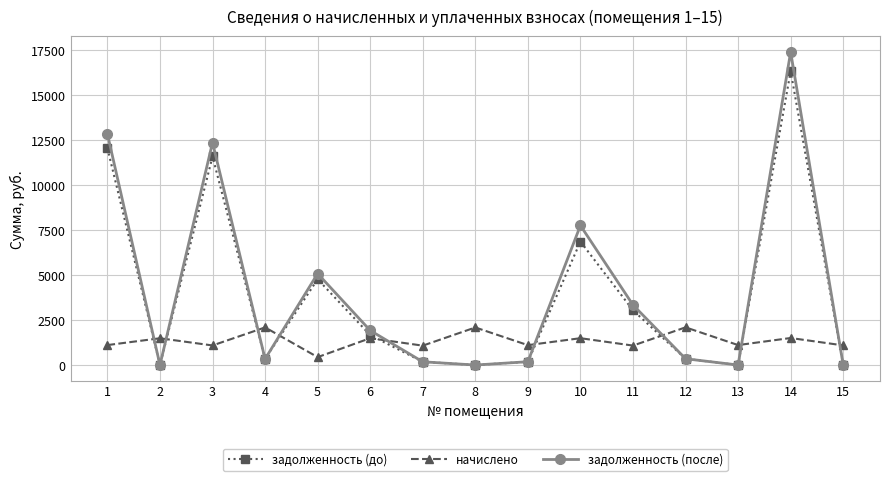

Between which two adjacent categories do задолженность (после) and начислено first intersect?

1 and 2